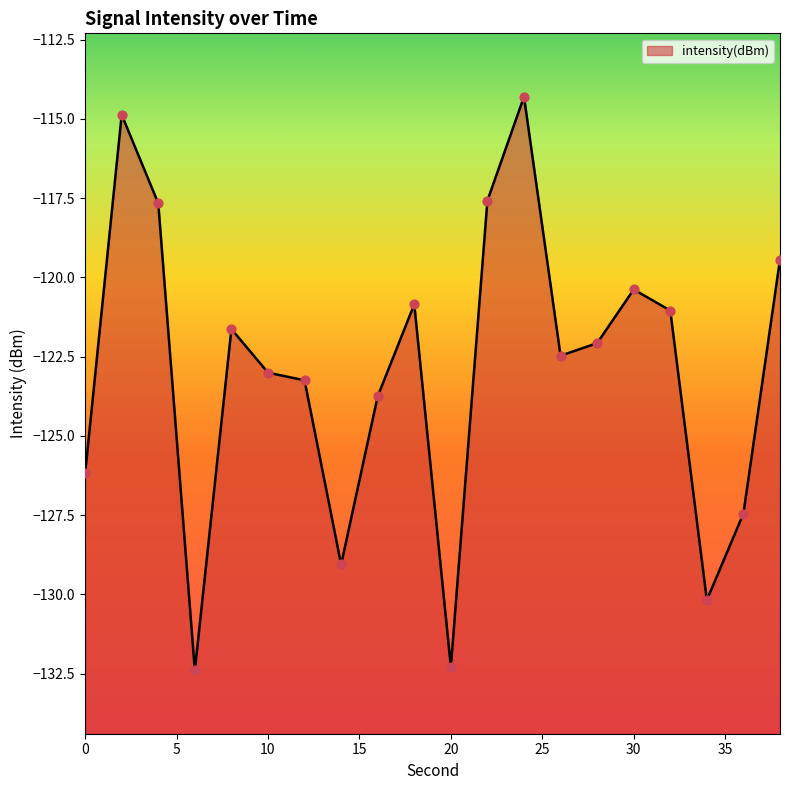

What is the change in value from 4 to 20?

-14.6